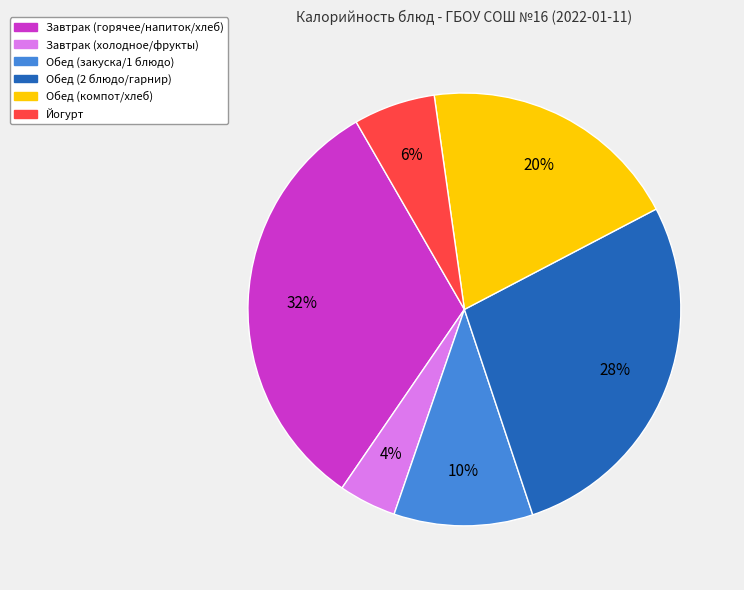

To the nearest percent, what portion does Йогурт represent?

6%